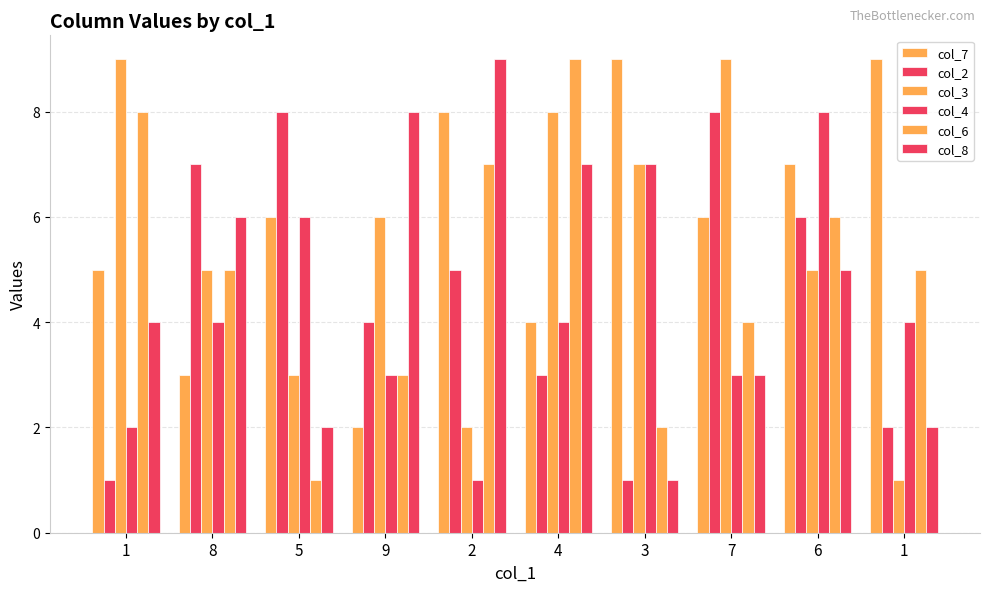

Where does the col_6 series first go above 5?

1